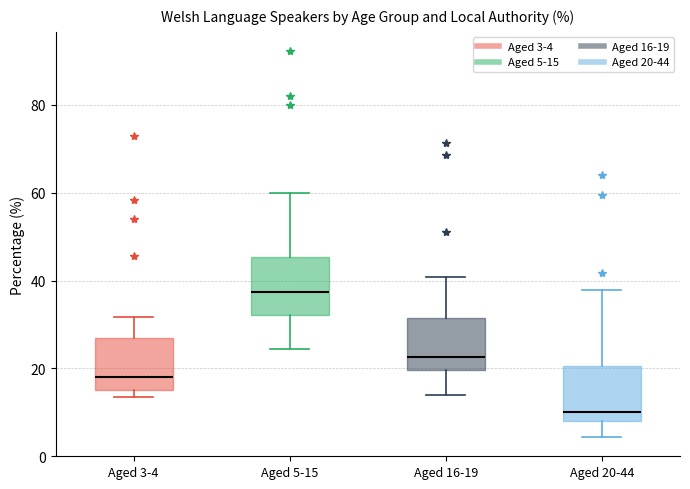

Reading left to right, transcribe this box plot: for each box, give where its median line is, the range the box spans, and where its two whiskers end, as read against the y-axis. The values are not printed on the chart, so give them approximately, as read against the axis.

Aged 3-4: median 18, box 16 to 26, whiskers 14 to 32
Aged 5-15: median 38, box 32 to 46, whiskers 24 to 60
Aged 16-19: median 22, box 20 to 32, whiskers 14 to 40
Aged 20-44: median 10, box 8 to 20, whiskers 4 to 38